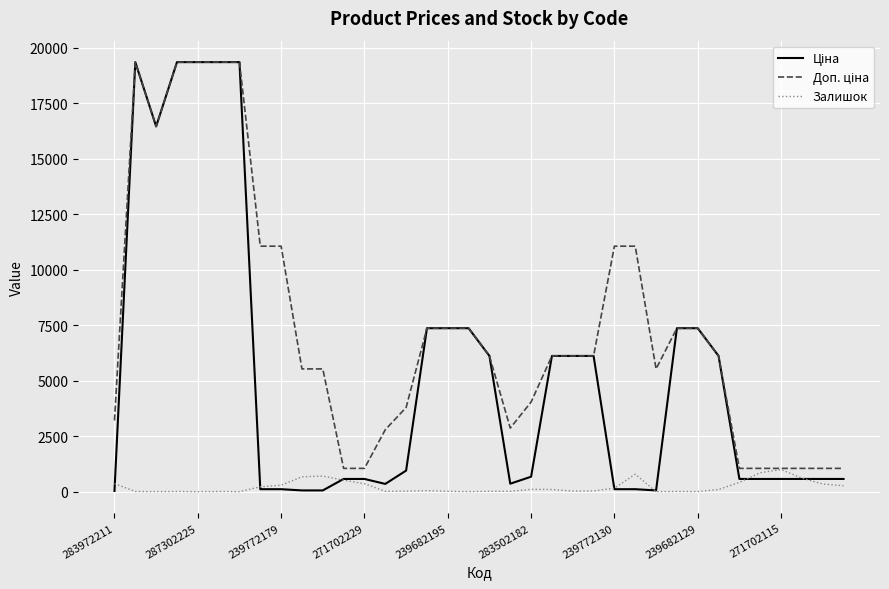

What is the greatest value displayed?

19343.1